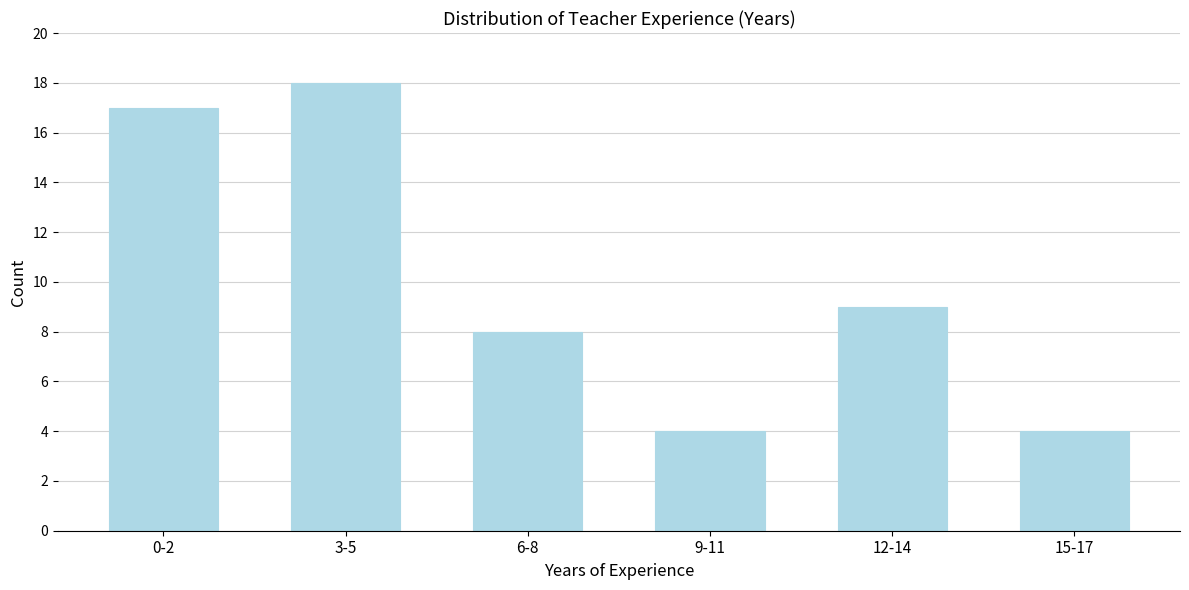

Reading left to right, transcribe all the data shown in this chart.

17	18	8	4	9	4